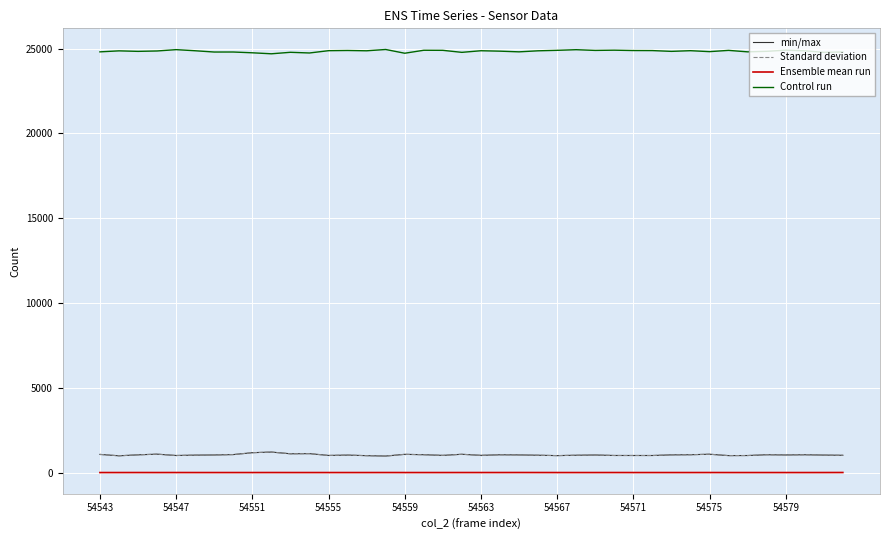

What is the maximum value for Standard deviation?

1208